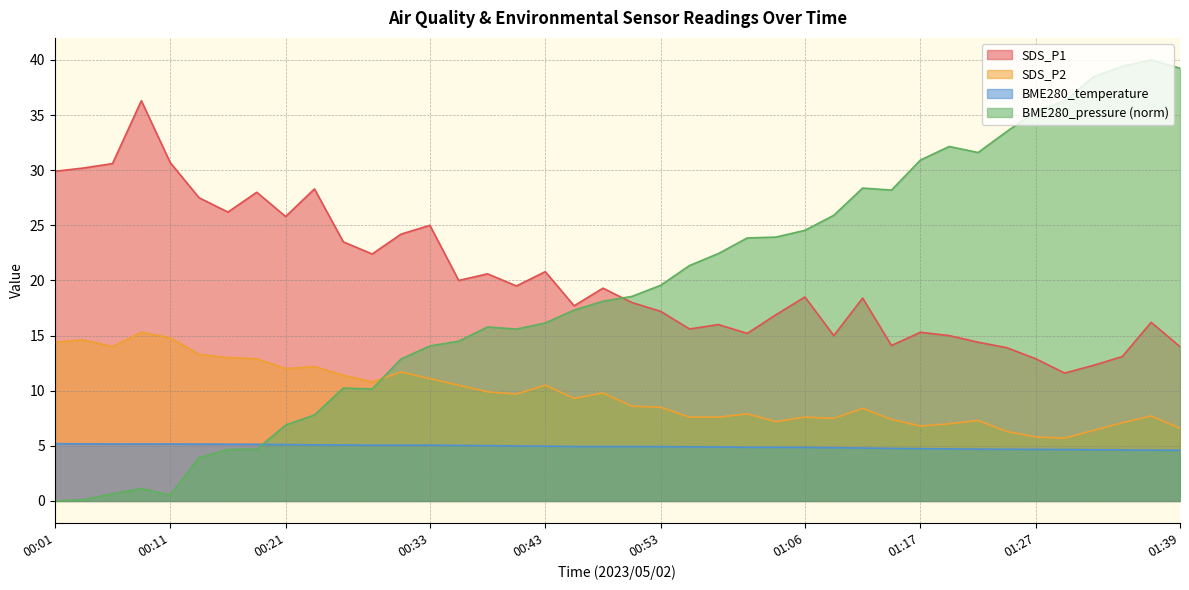

At which label is SDS_P1 closest to 23?

00:26